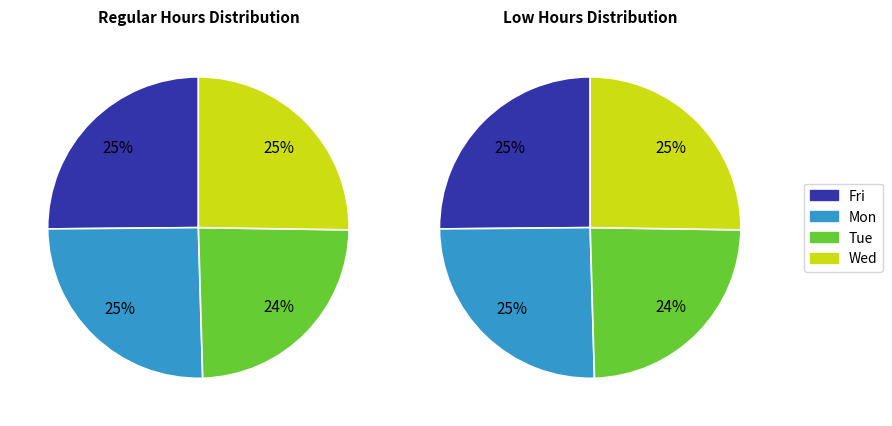

Combined, do 8-Mon and 17-Wed account for over 50%?

No